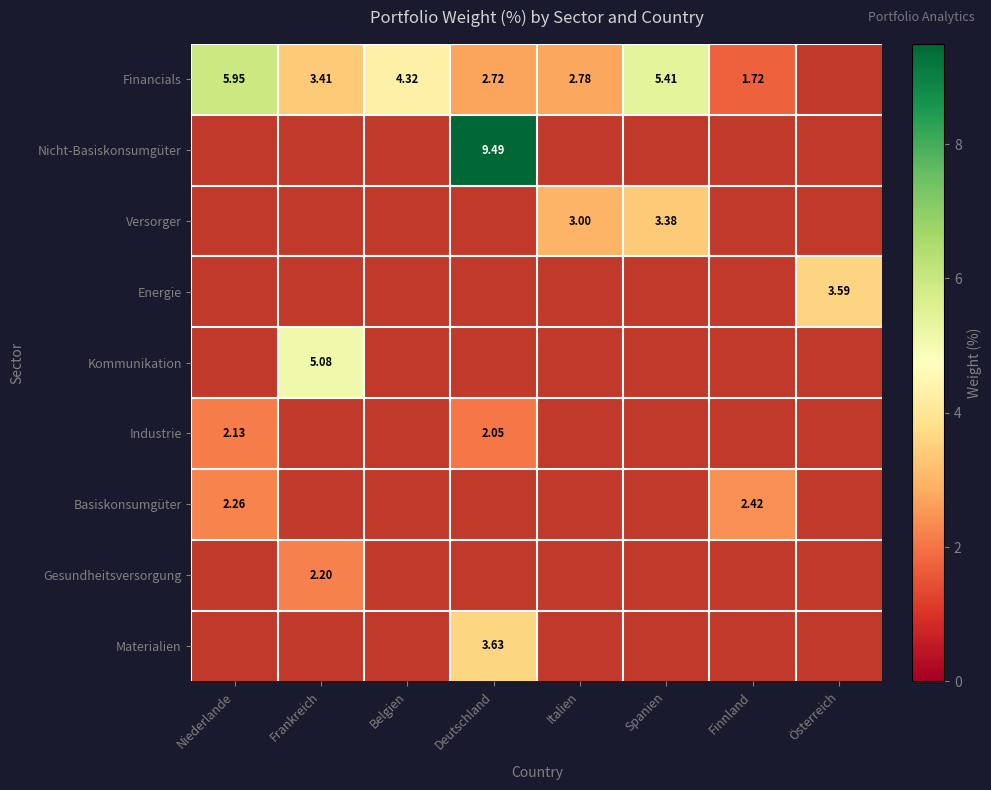

At which category does the chart reach its minimum across all series?

Finnland